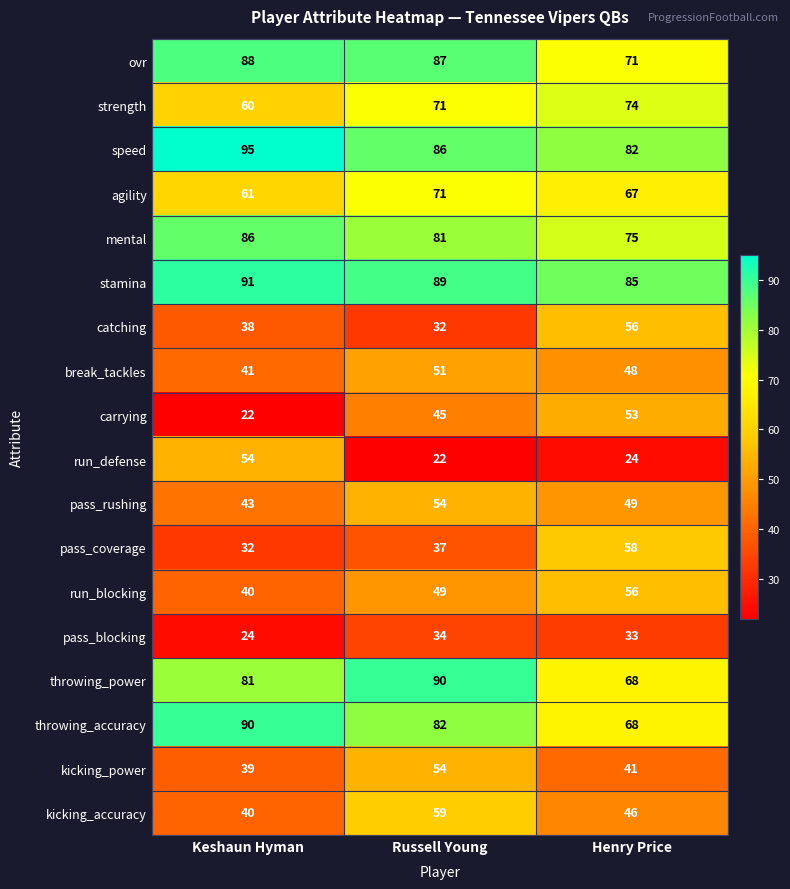

List the labels in order of pass_rushing value, smallest first.

Keshaun Hyman, Henry Price, Russell Young